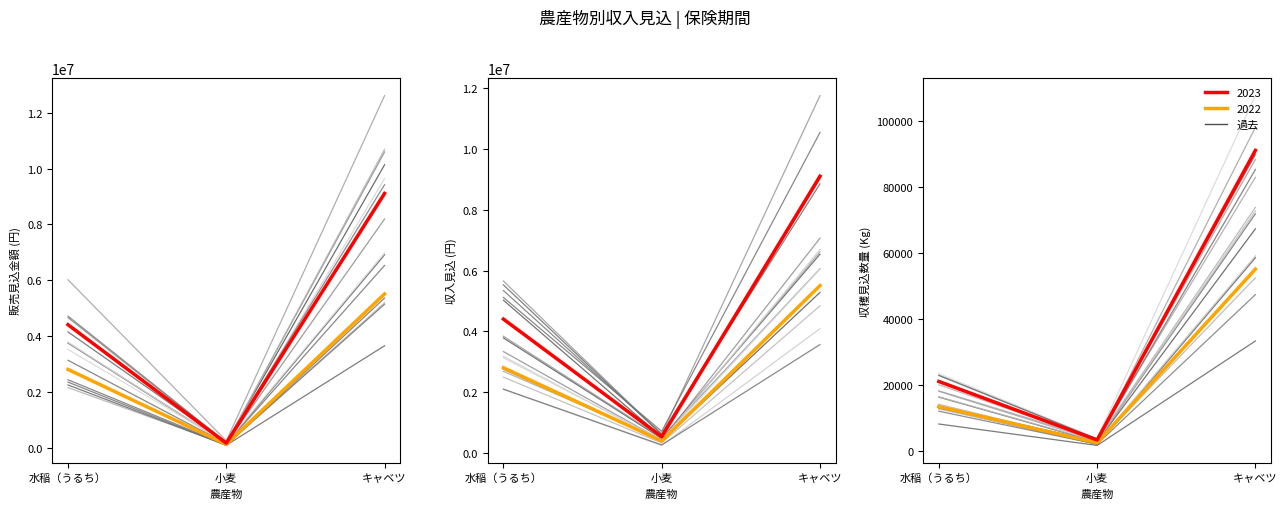

Is this an area chart (filled region under the line)?

No